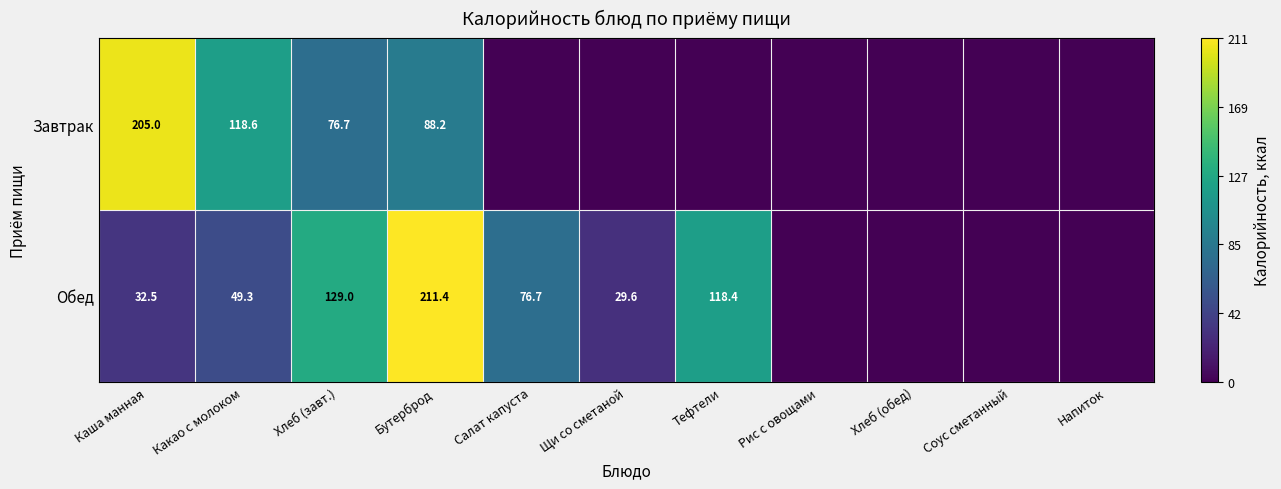

Is it true that Обед equals 69.8 at Какао с молоком?

False